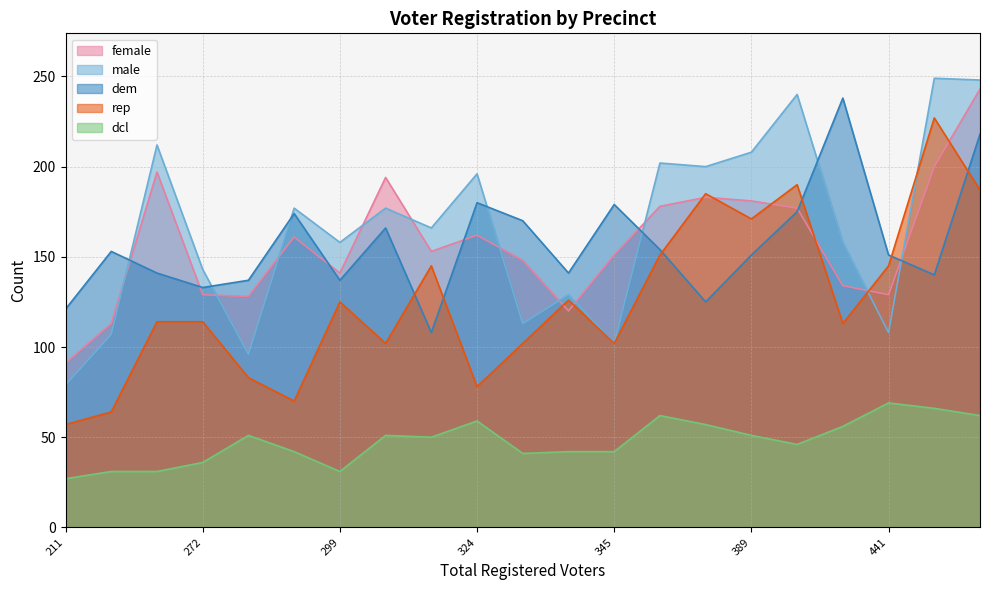

What is the highest value of the rep series?

227